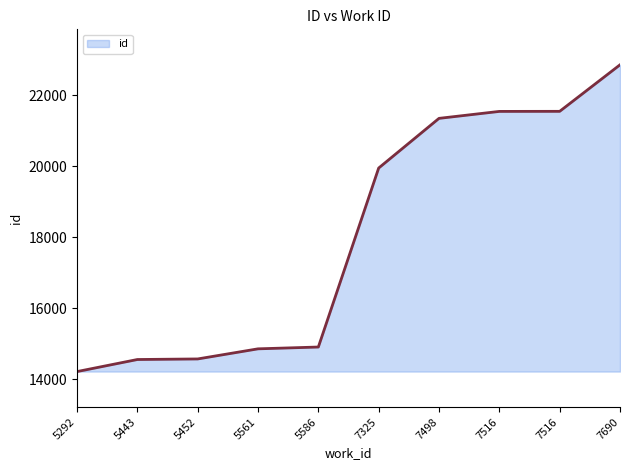

What is the smallest value displayed?

14218